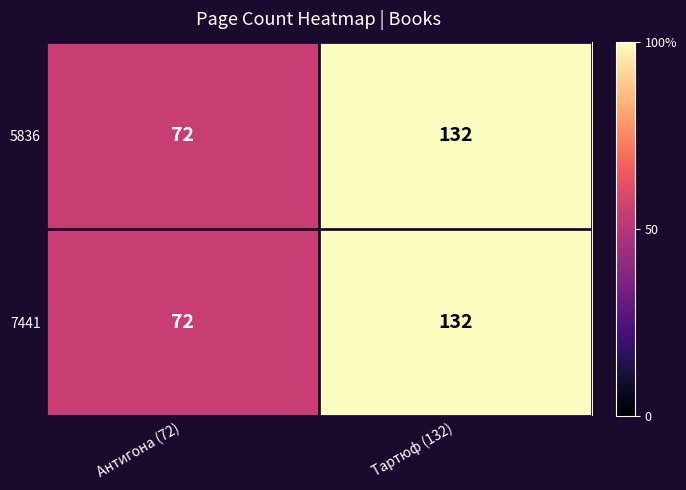

Rank the categories by 7441 value from highest to lowest.

Тартюф (132), Антигона (72)